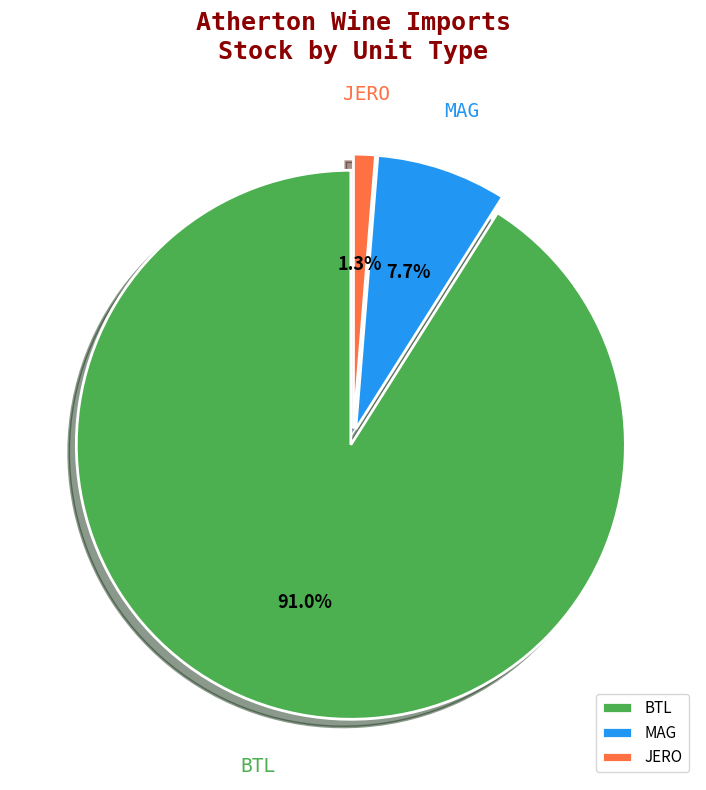

Count the number of slices in the pie.

3